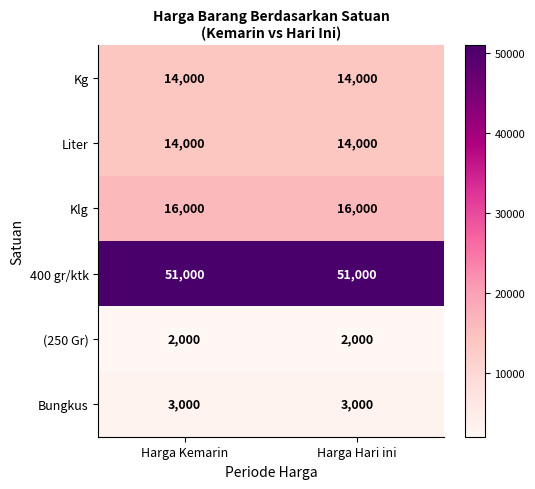

Which series has the largest total across all categories?

400 gr/ktk